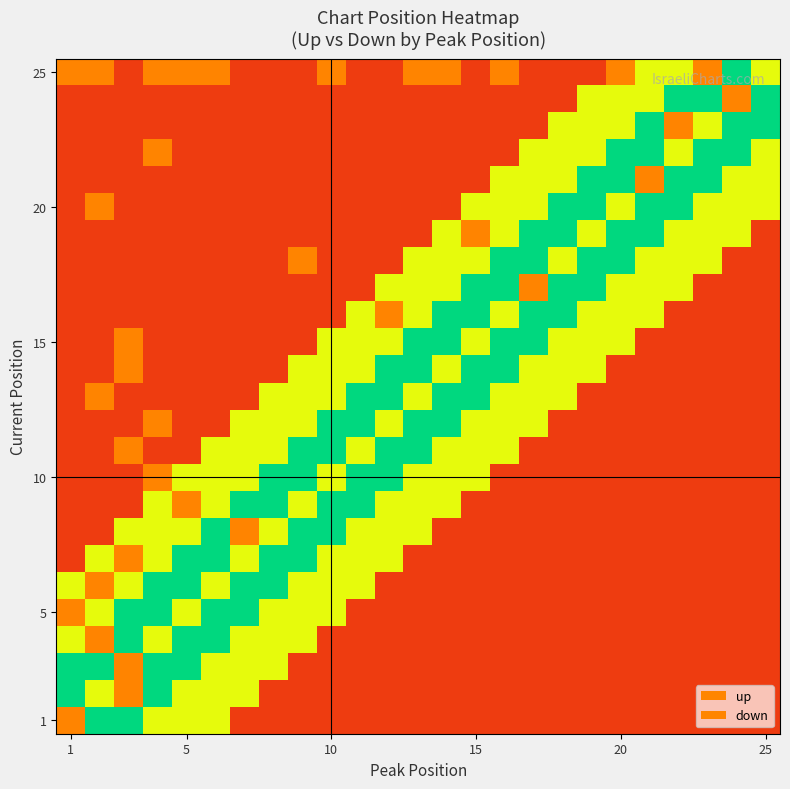

What is the greatest value displayed?

0.8